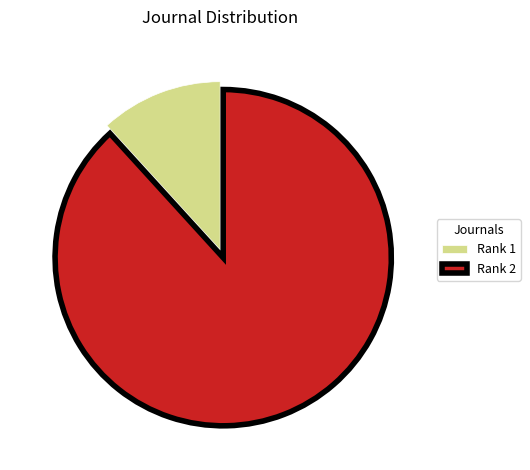

Rank the categories by value from highest to lowest.

Rank 2, Rank 1